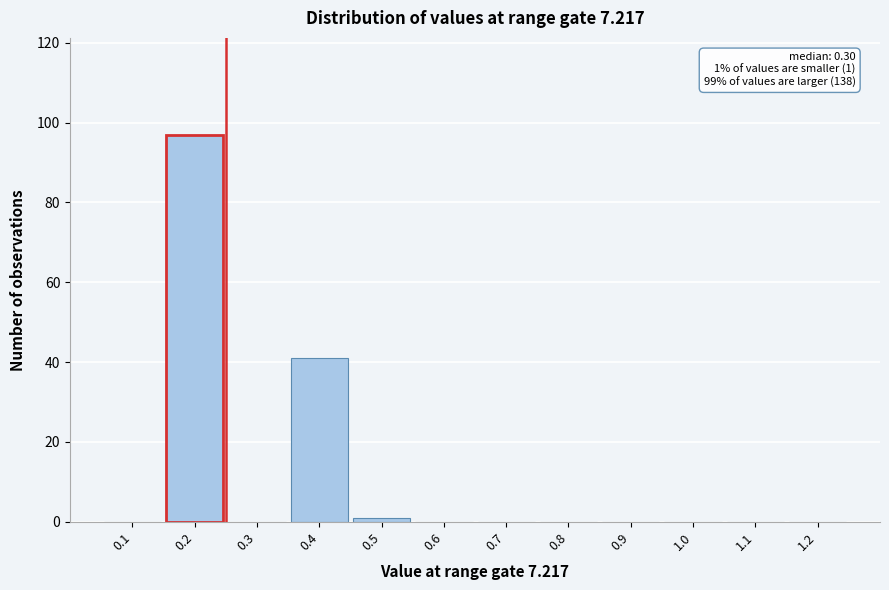

Reading right to left, extract all data points from this chart.

1.2=0	1.1=0	1.0=0	0.9=0	0.8=0	0.7=0	0.6=0	0.5=1	0.4=41	0.3=0	0.2=97	0.1=0